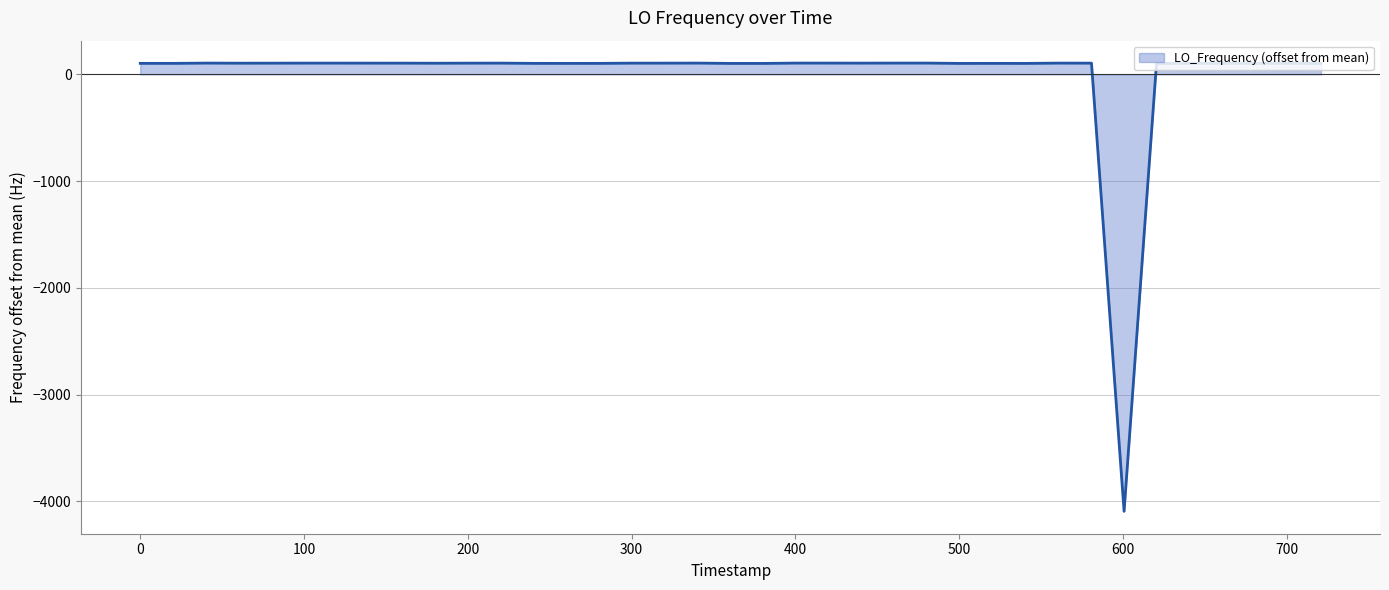

What is the smallest value displayed?

-4092.6